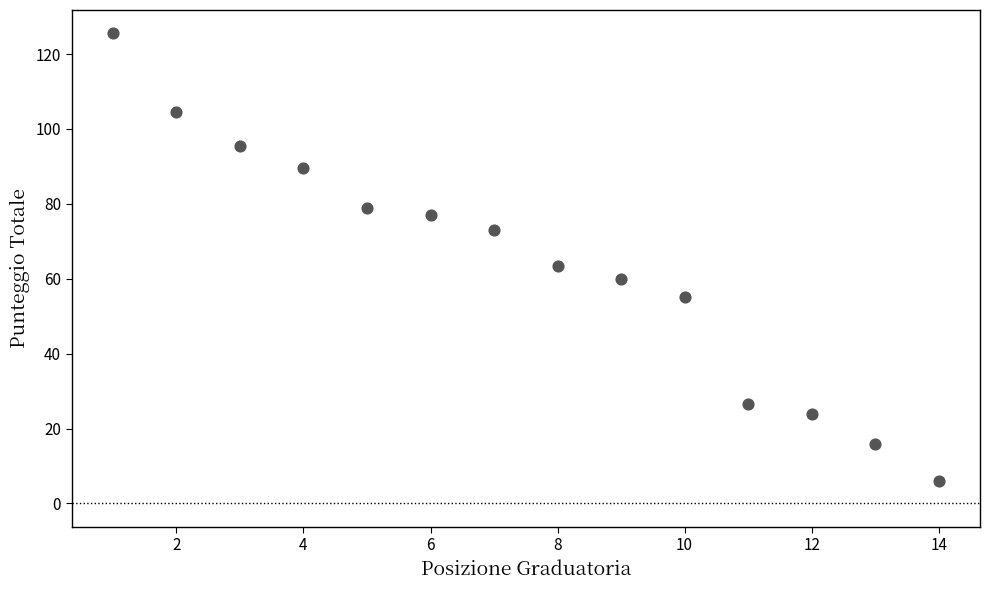

What is the range of Y values (max minus min)?

119.5